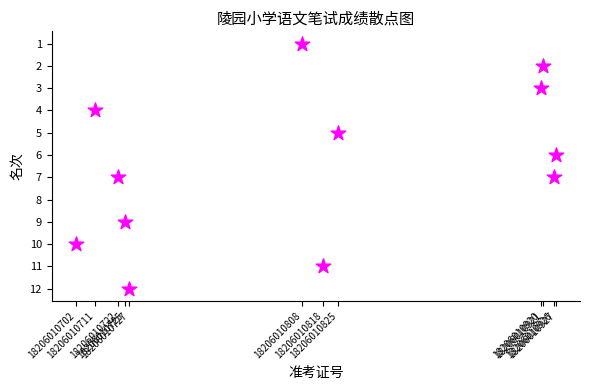

What is the average X value?

18206010811